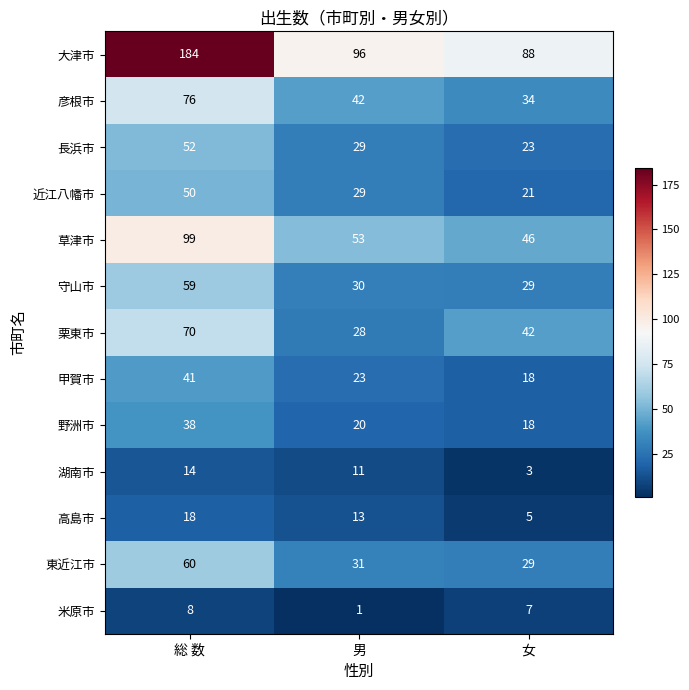

Which series has the largest total across all categories?

大津市